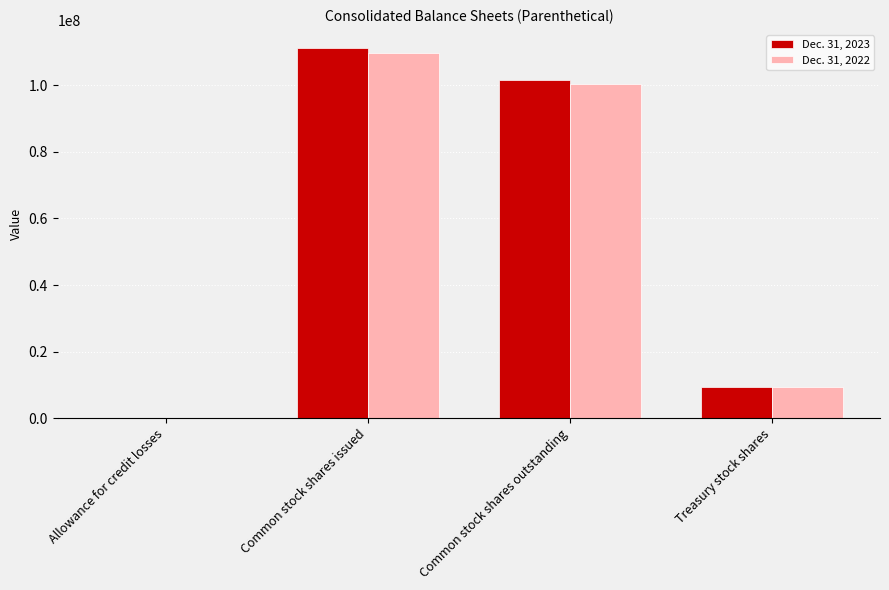

The value of Dec. 31, 2023 at Common stock shares outstanding is 101660601. True or false?

True